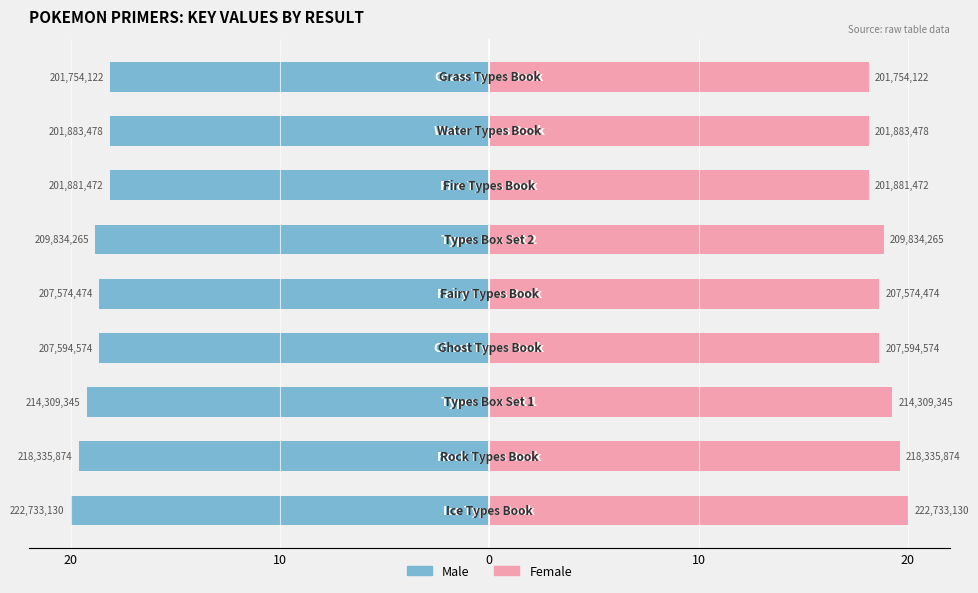

The value of Female at 7 is 4.9. True or false?

False